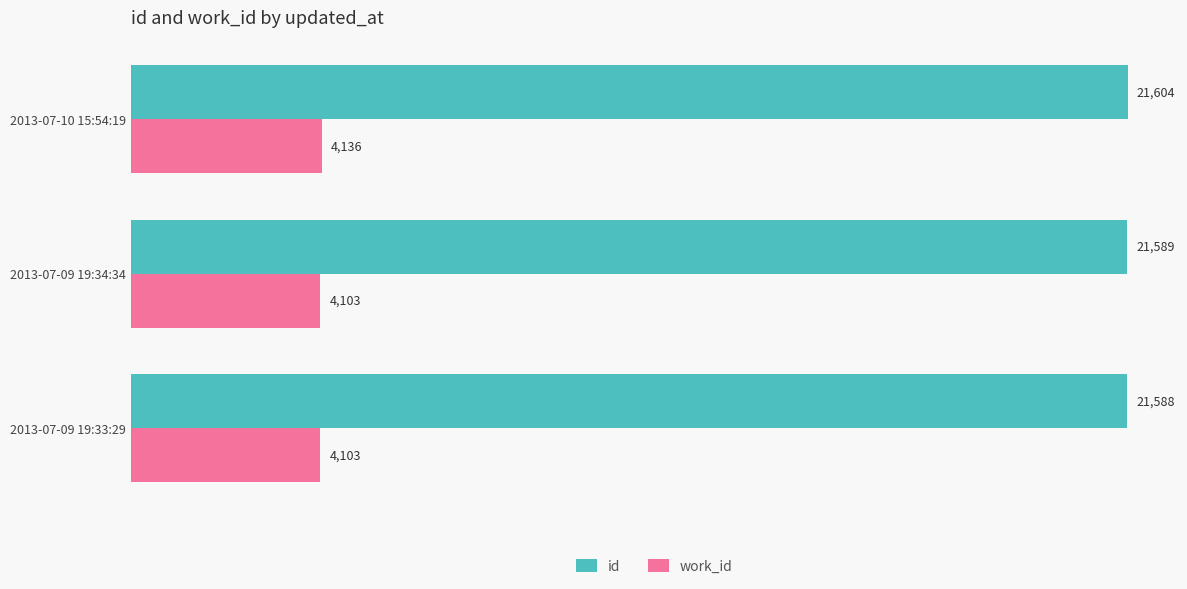

List the series in order of their peak value, highest first.

id, work_id